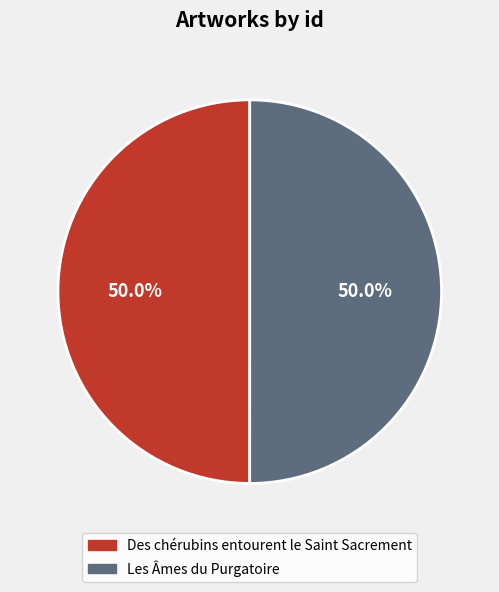

The Les Âmes du Purgatoire slice represents 50% of the pie. True or false?

True